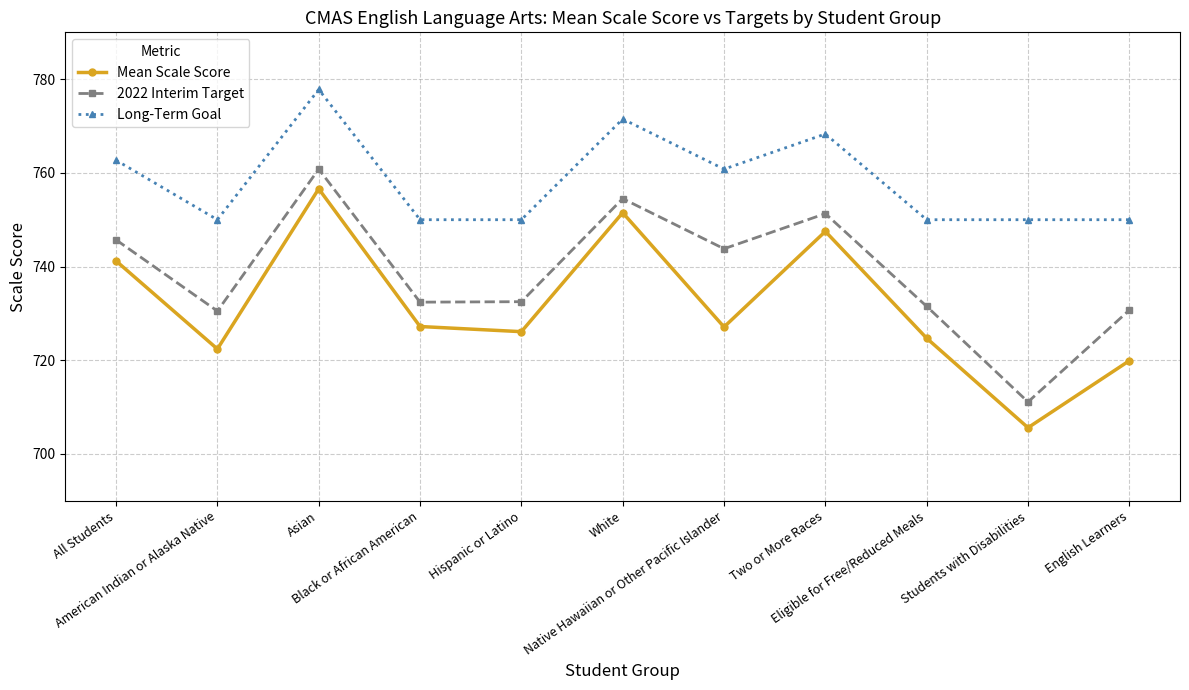

Rank the series by their average value, from lowest to highest.

Mean Scale Score, 2022 Interim Target, Long-Term Goal